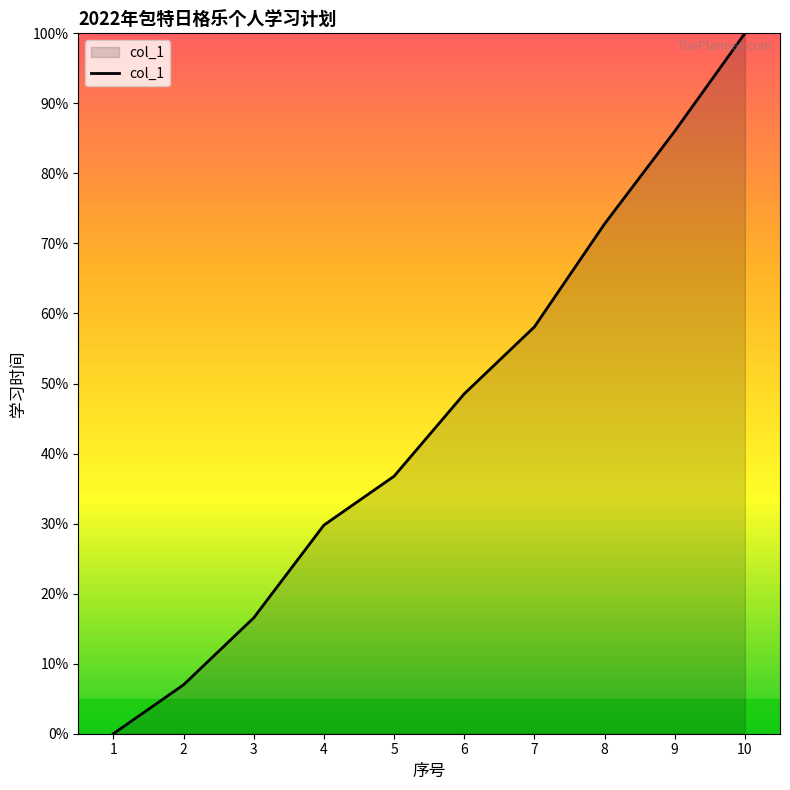

Reading right to left, what are all the values shown in this chart?

100.0	86.0	72.8	58.1	48.5	36.8	29.8	16.5	7.0	0.0